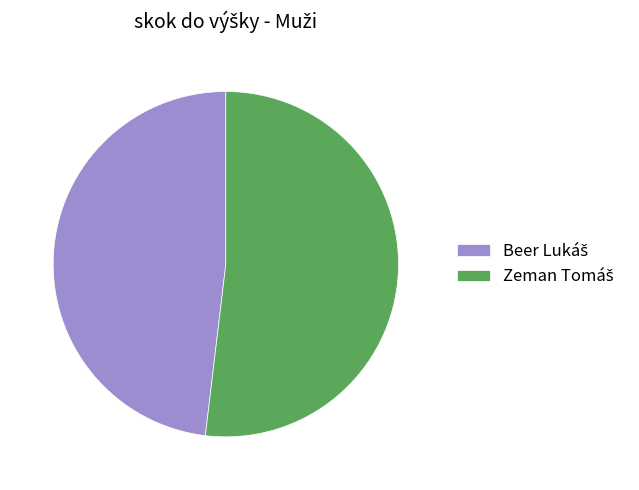

Is there a majority slice in this chart?

Yes